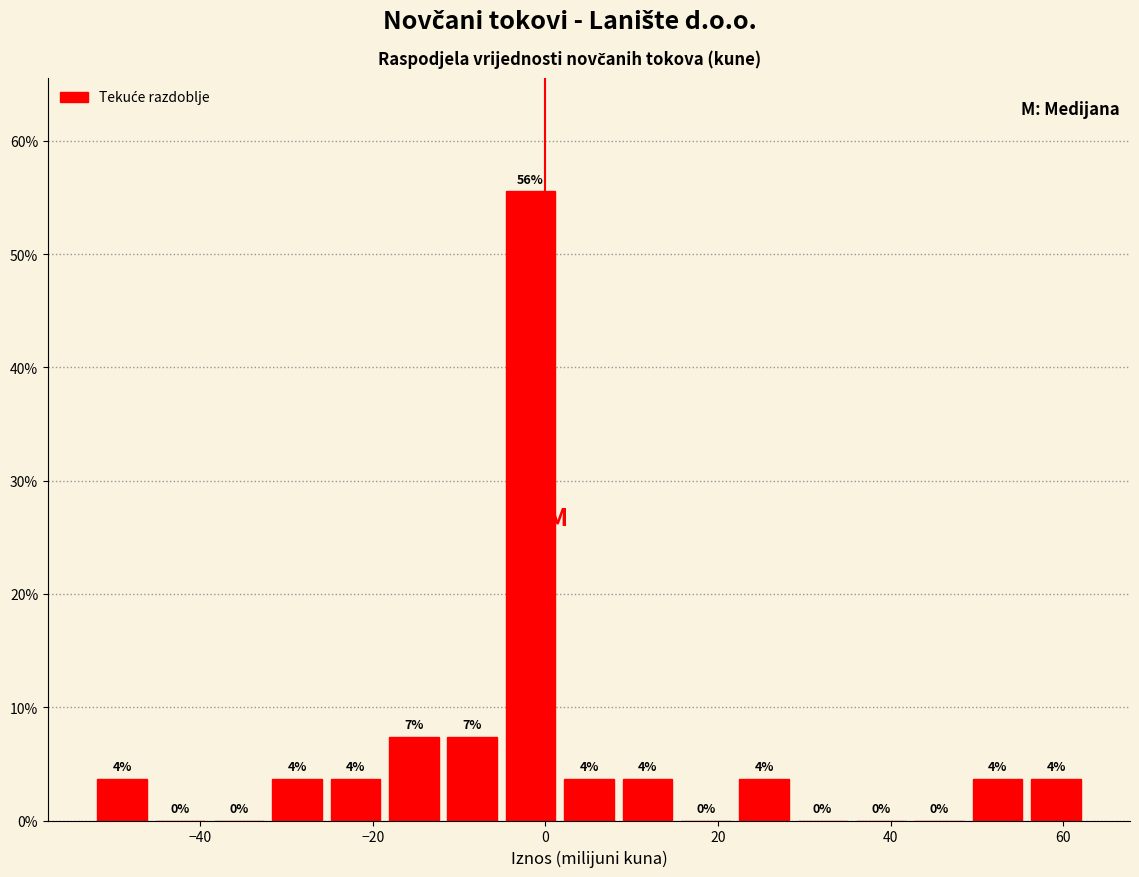

Around what value on the x-axis is the tallest bar? Give the approximate position of its centre, as read against the axis.

-2